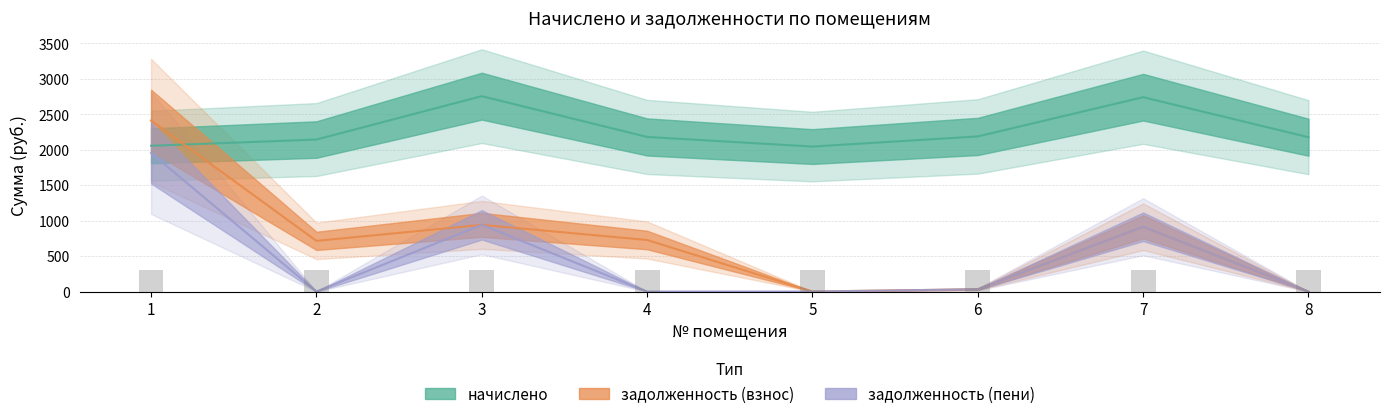

Is it true that задолженность_взнос equals 727.1 at 4?

True